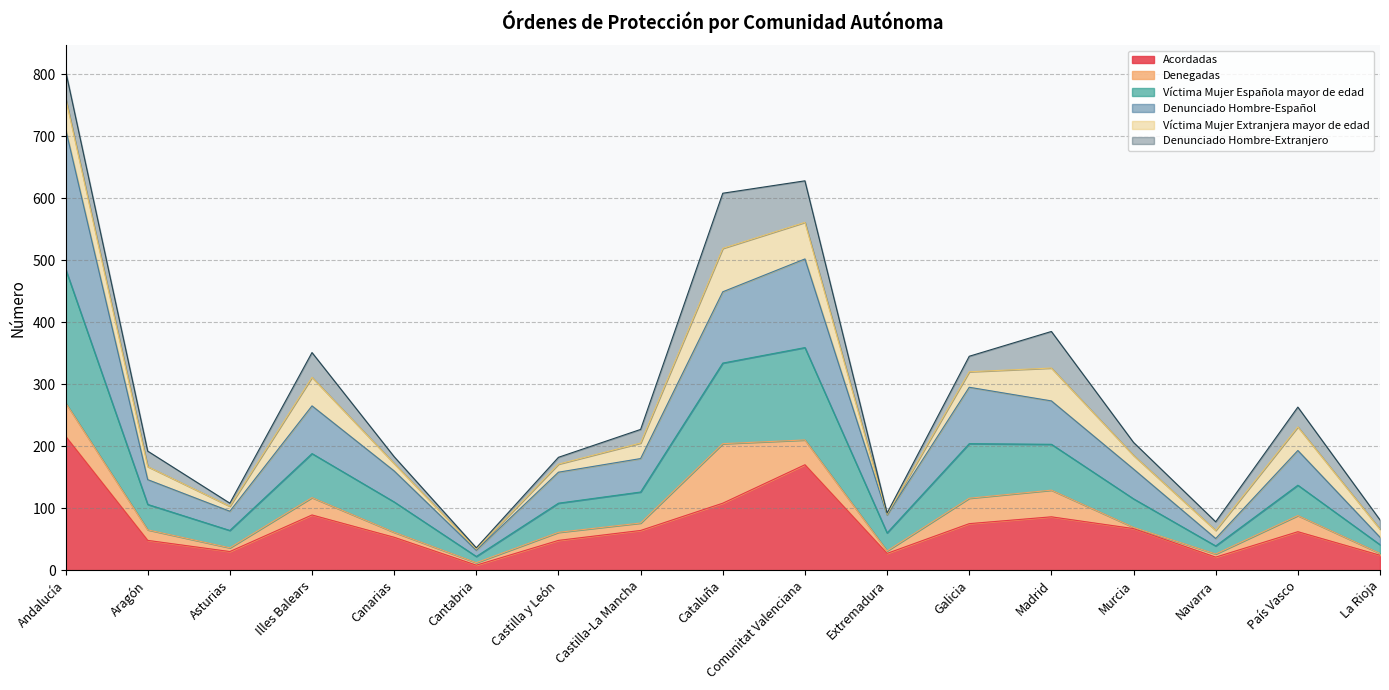

At which category is the sum across all series the highest?

Andalucía